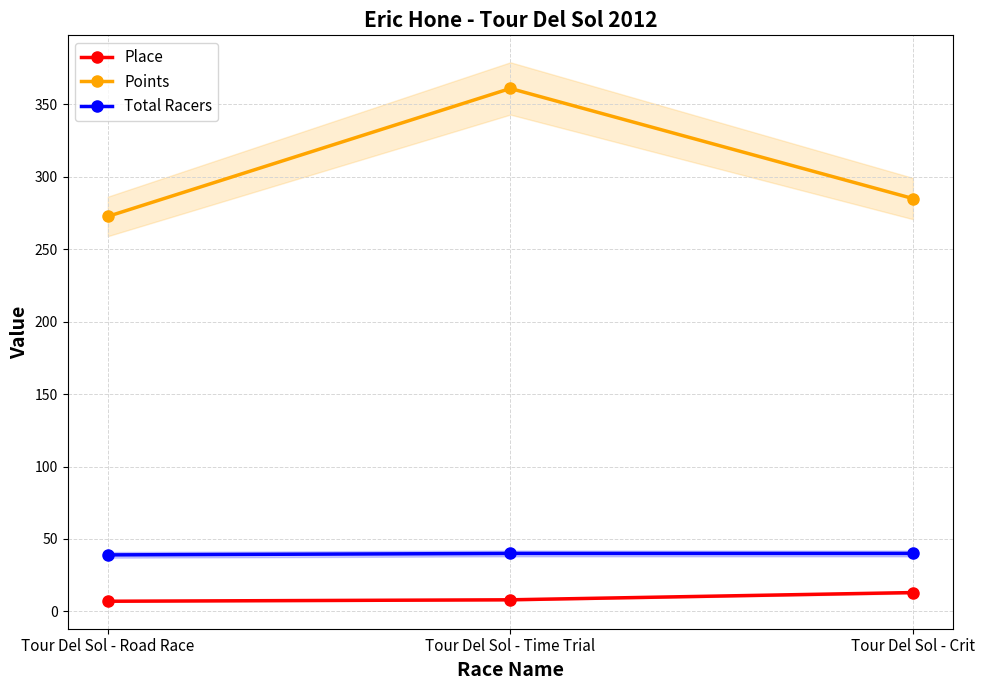

What is the sum of the Points values at Tour Del Sol - Crit and Tour Del Sol - Time Trial?

646.0